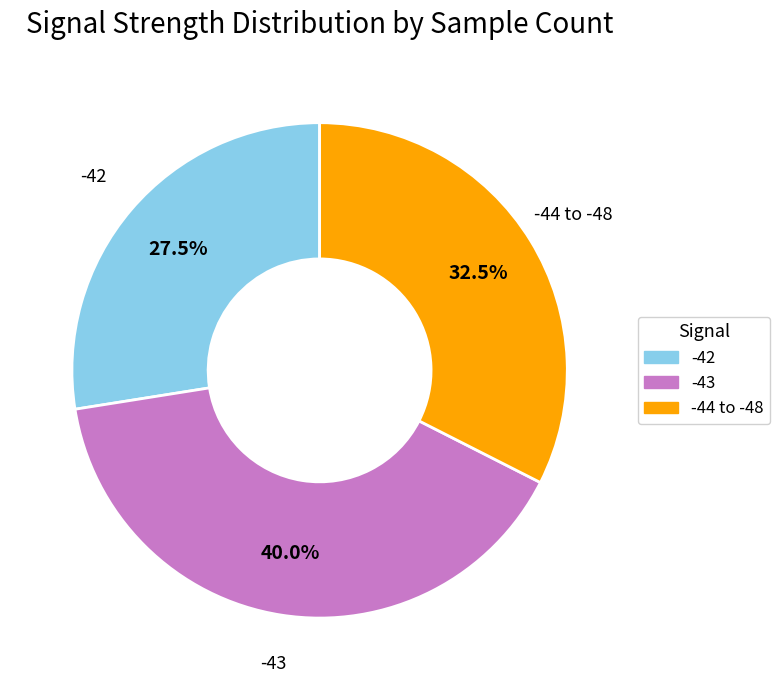

Rank the categories by value from lowest to highest.

-42, -44 to -48, -43